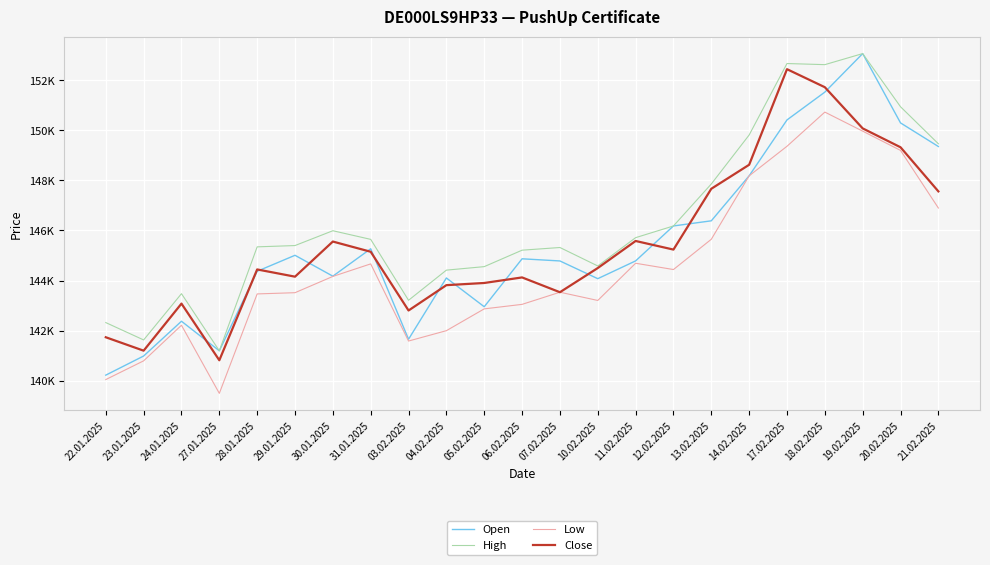

Which series changed the most between 10.02.2025 and 13.02.2025?

High